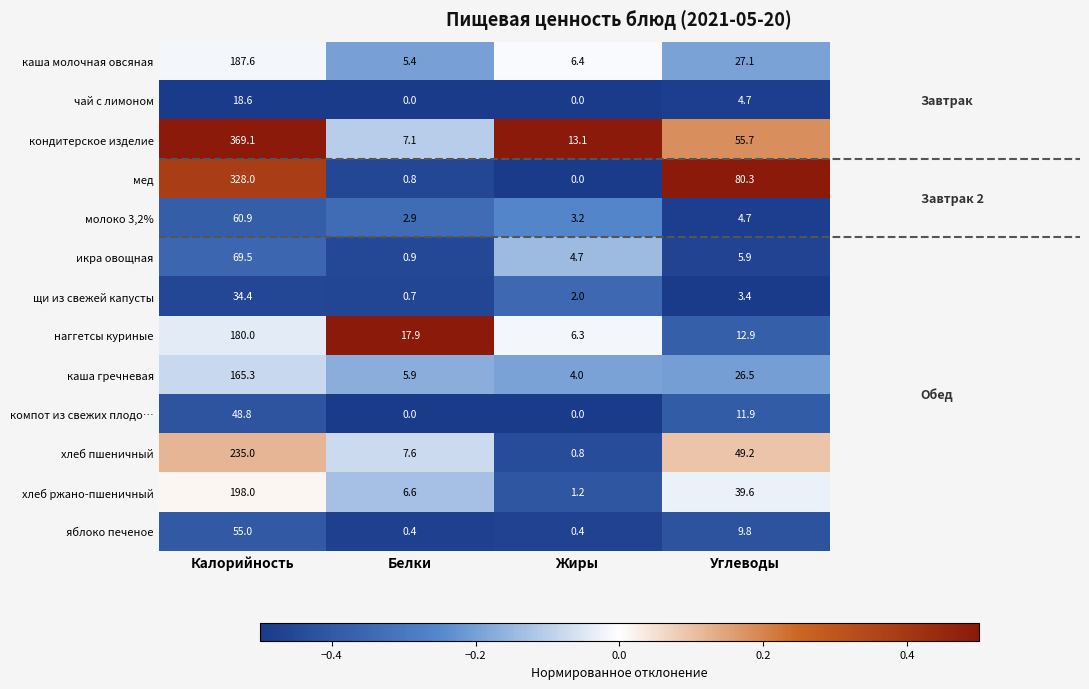

What is the difference between the чай с лимоном values at Калорийность and Белки?

18.6